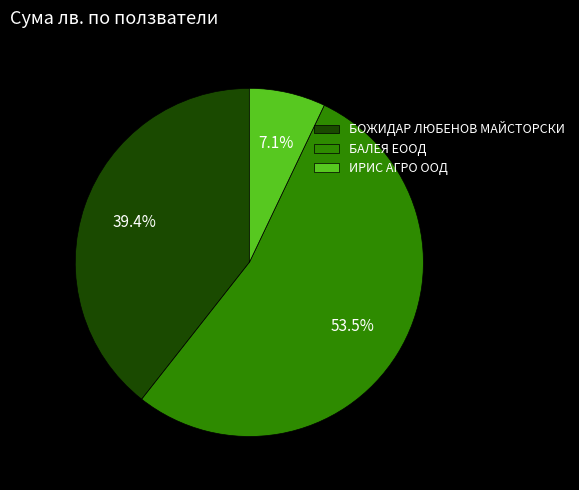

What is the smallest slice in the pie chart?

ИРИС АГРО ООД